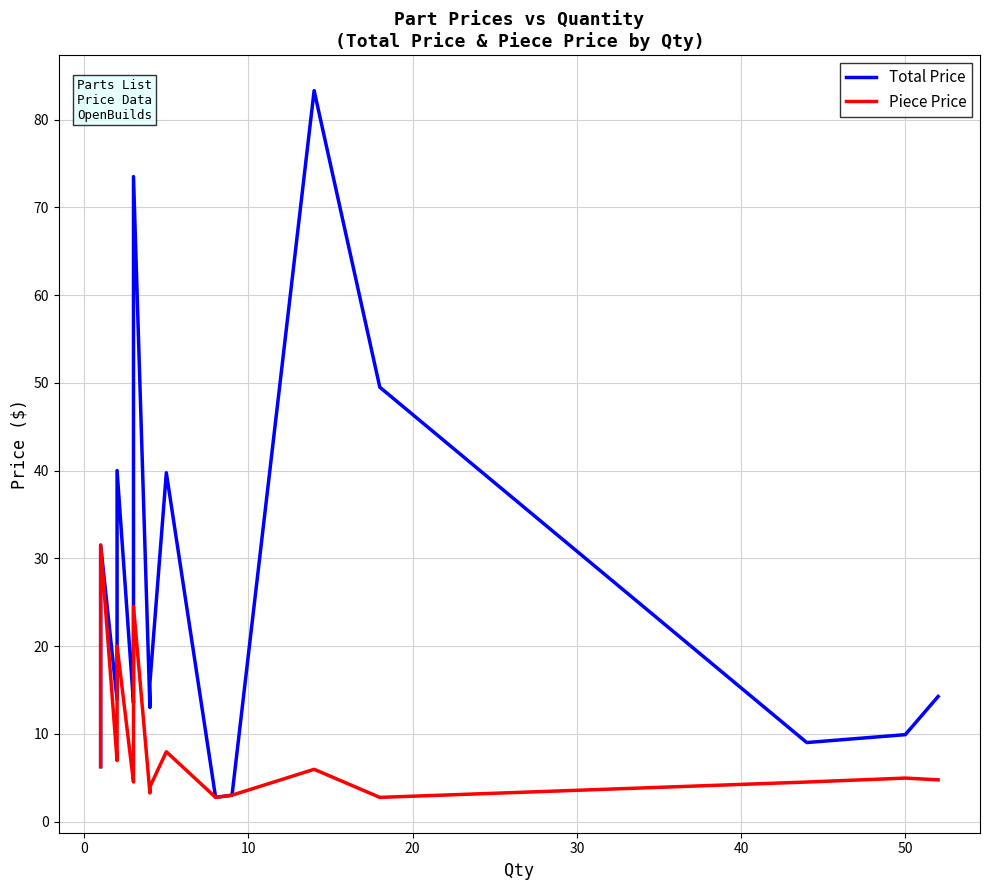

In Piece Price, how many points are higher than both neighbors (excluding endpoints)?

6